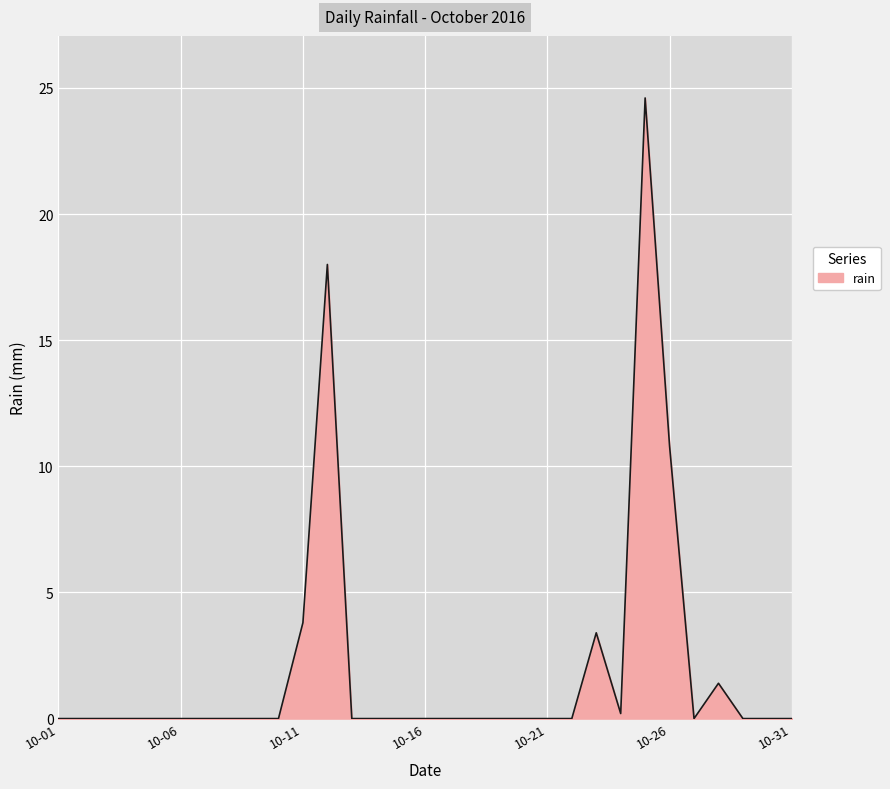

Which category has the highest value across all series?

2016-10-25